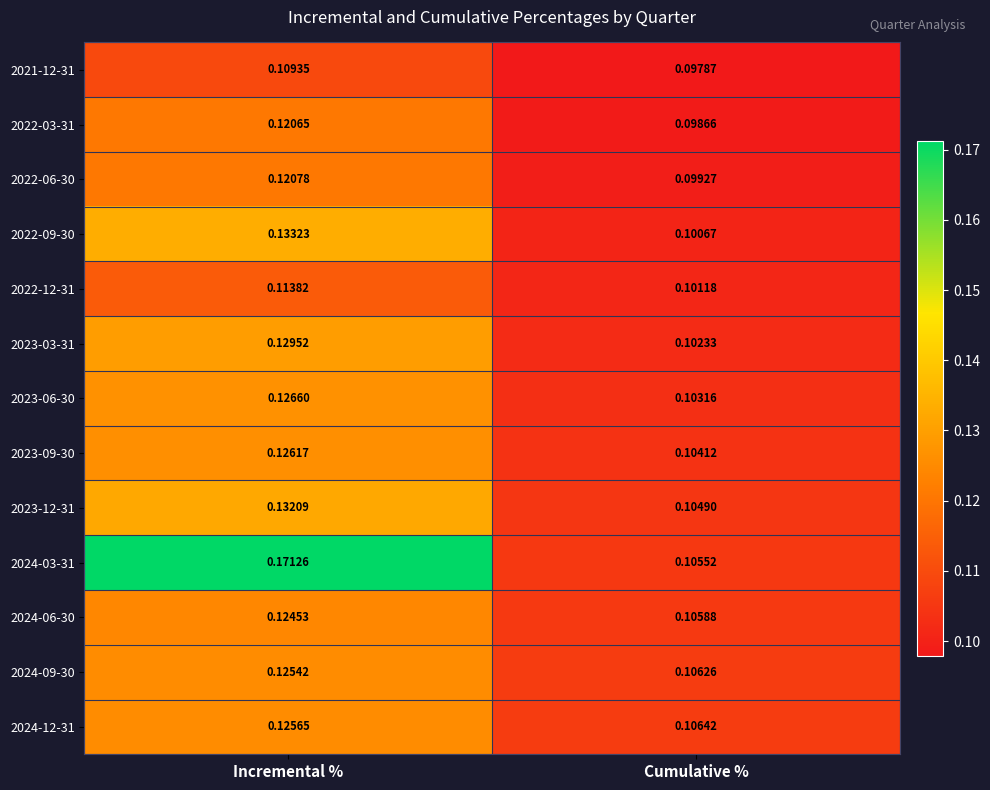

What is the total value across all series at Incremental %?

1.7